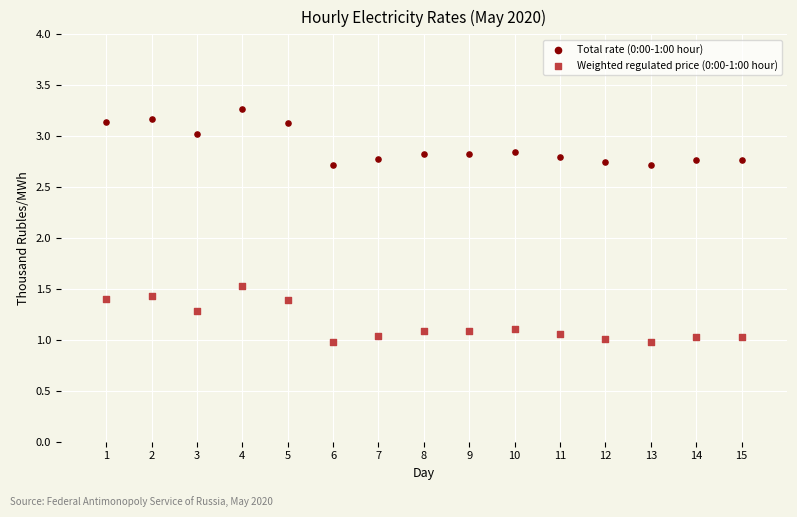

What are all the series names shown in the legend?

Total rate (0:00-1:00 hour), Weighted regulated price (0:00-1:00 hour)